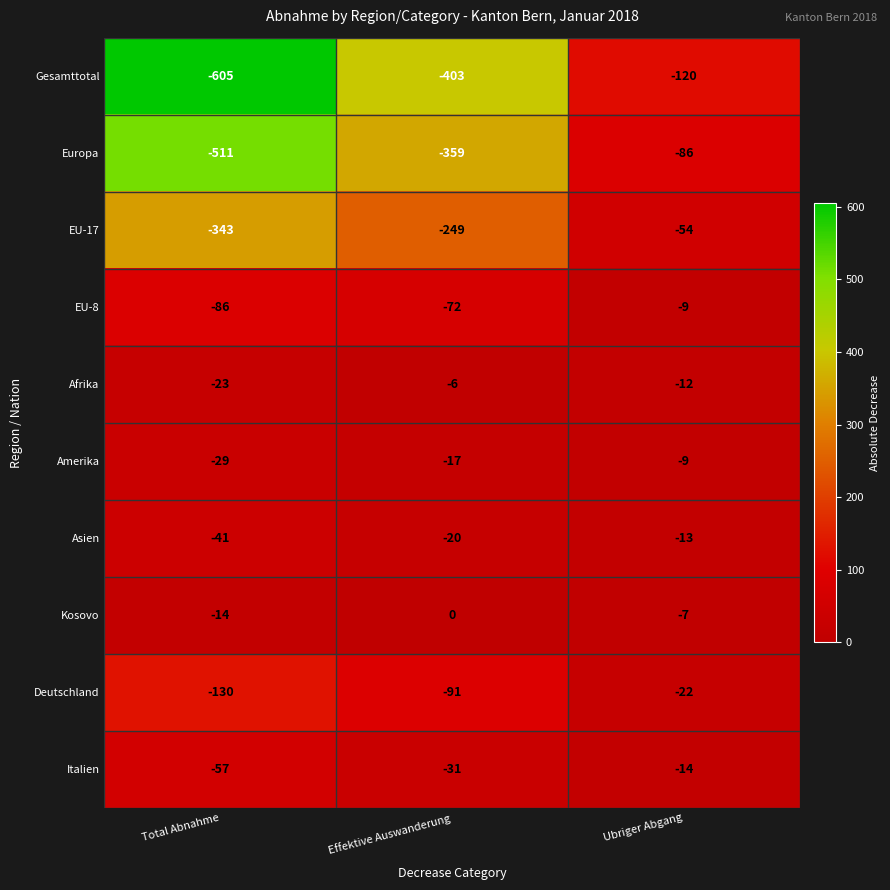

What is the sum of all Afrika values?

-41